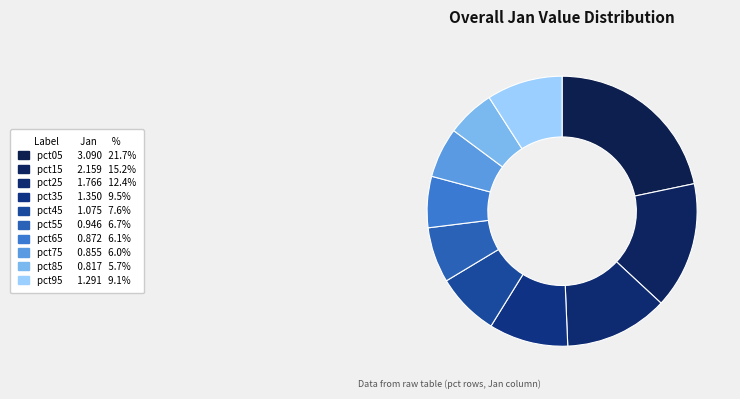

True or false: pct55 accounts for 14% of the total.

False